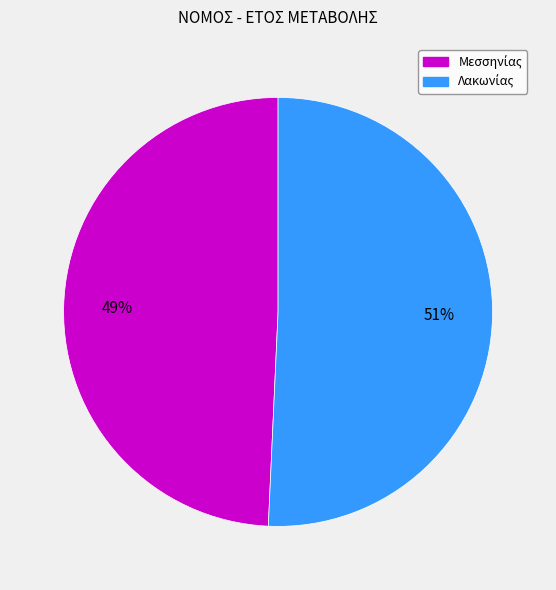

Is there a majority slice in this chart?

Yes